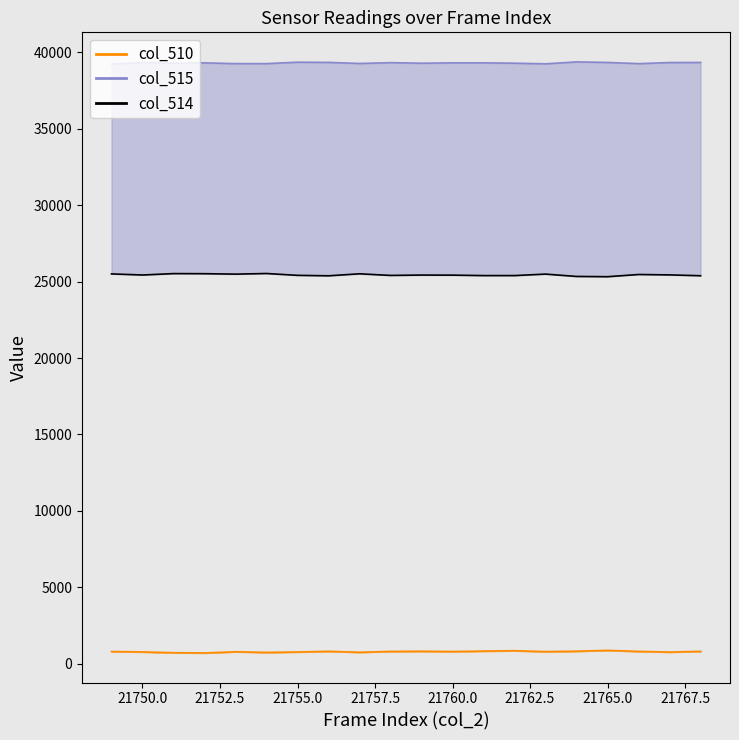

How many categories are shown in the chart?

20